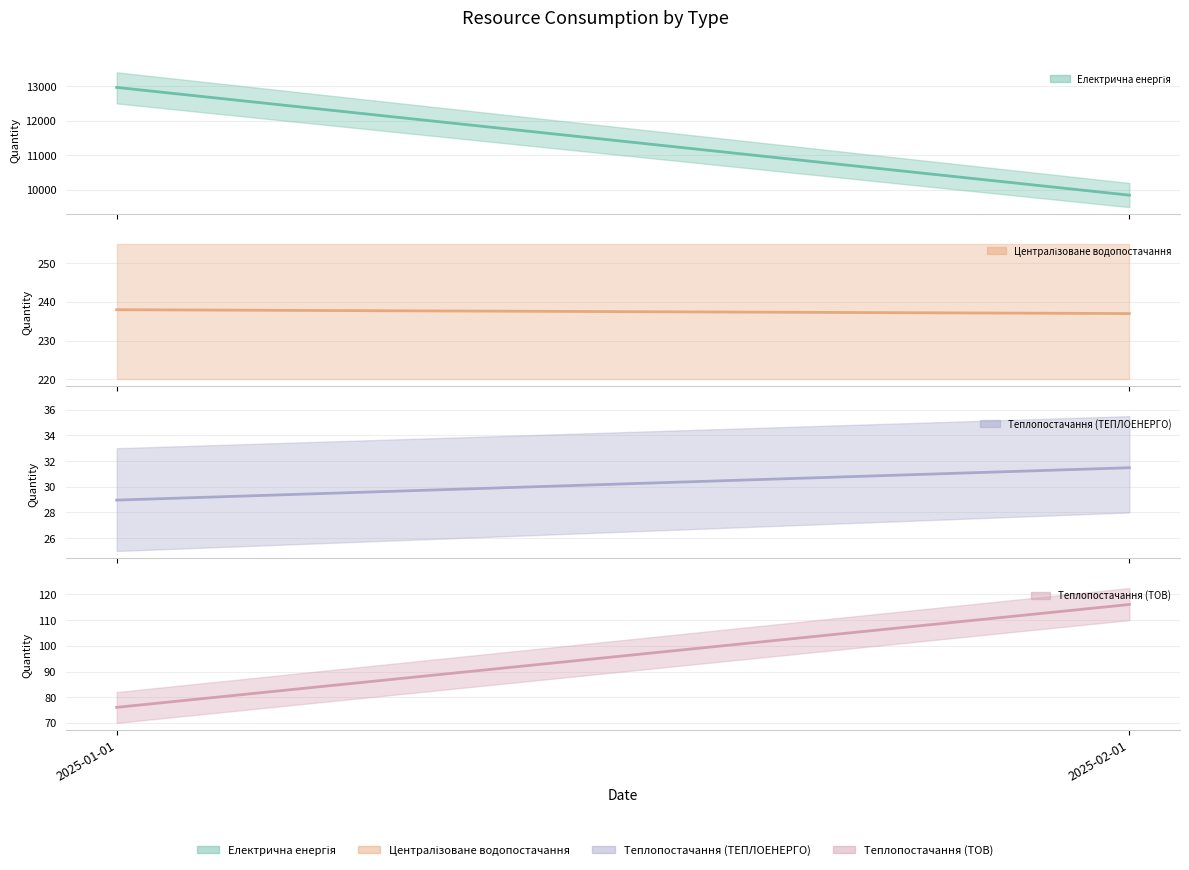

Count the number of data series in this chart.

4